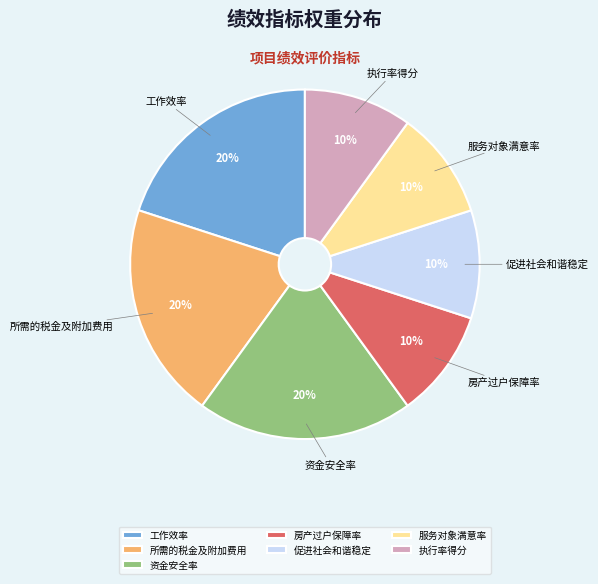

True or false: 房产过户保障率 accounts for 1% of the total.

False